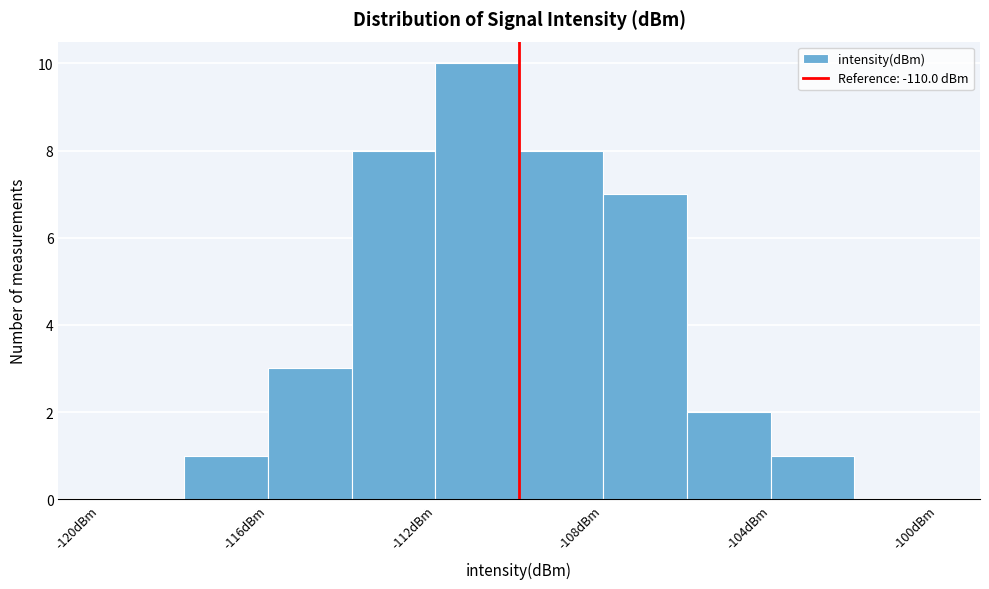

Reading left to right, transcribe this chart: for each bar, give the range it covers on the x-axis and its height. The values are not printed on the chart, so give them approximately, as read against the axis.

-120 to -118: 0
-118 to -116: 1
-116 to -114: 3
-114 to -112: 8
-112 to -110: 10
-110 to -108: 8
-108 to -106: 7
-106 to -104: 2
-104 to -102: 1
-102 to -100: 0